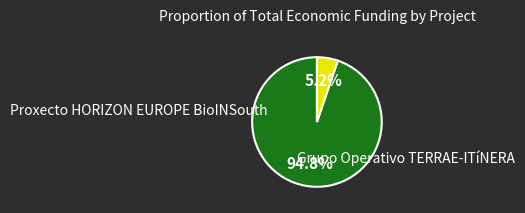

Is there a majority slice in this chart?

Yes